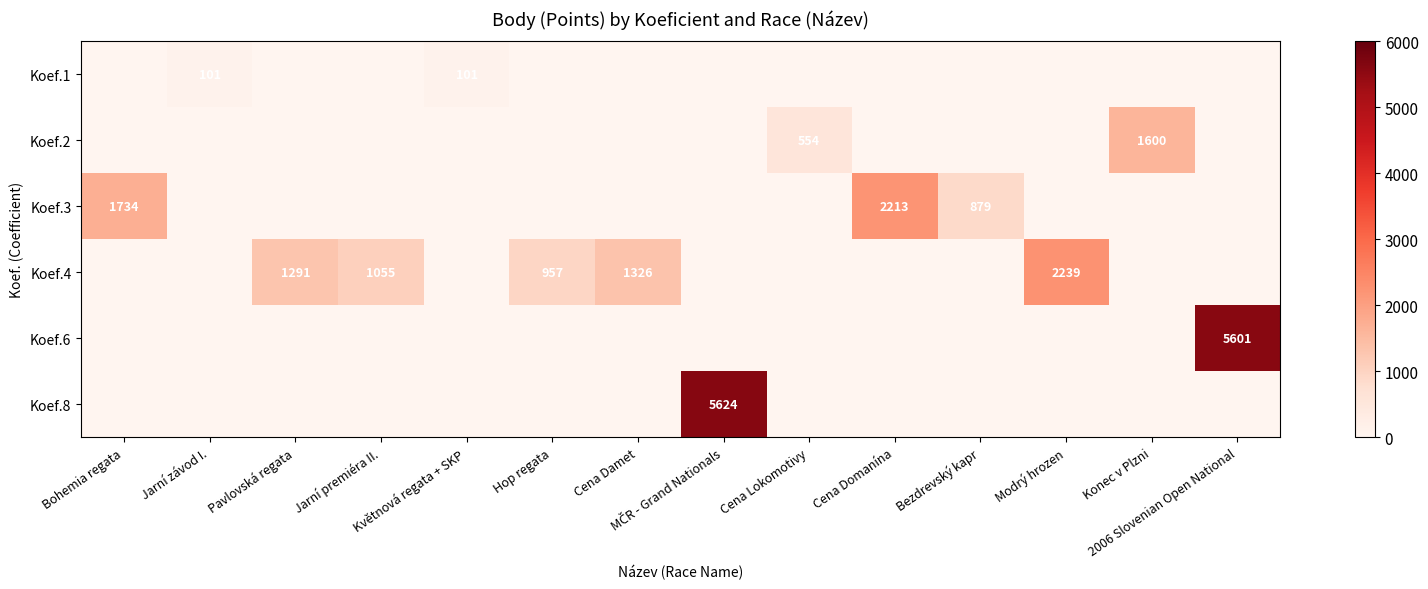

What is the total value across all series at Jarní premiéra II.?

1055